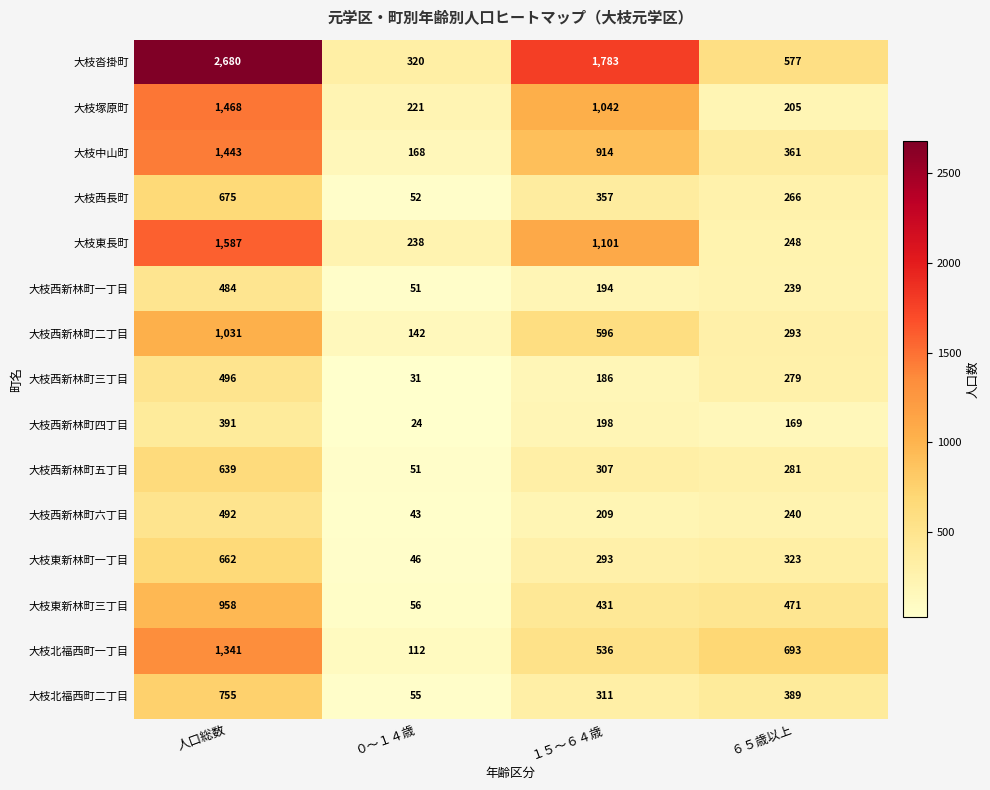

What is the difference between the 大枝西新林町一丁目 values at ０～１４歳 and １５～６４歳?

143